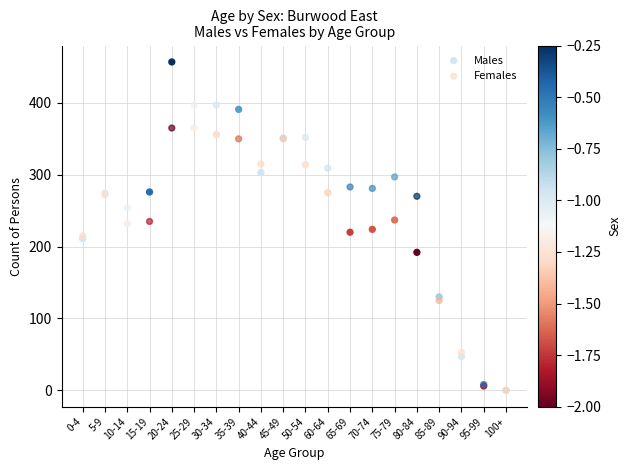

Which series contains the highest Y value?

Males